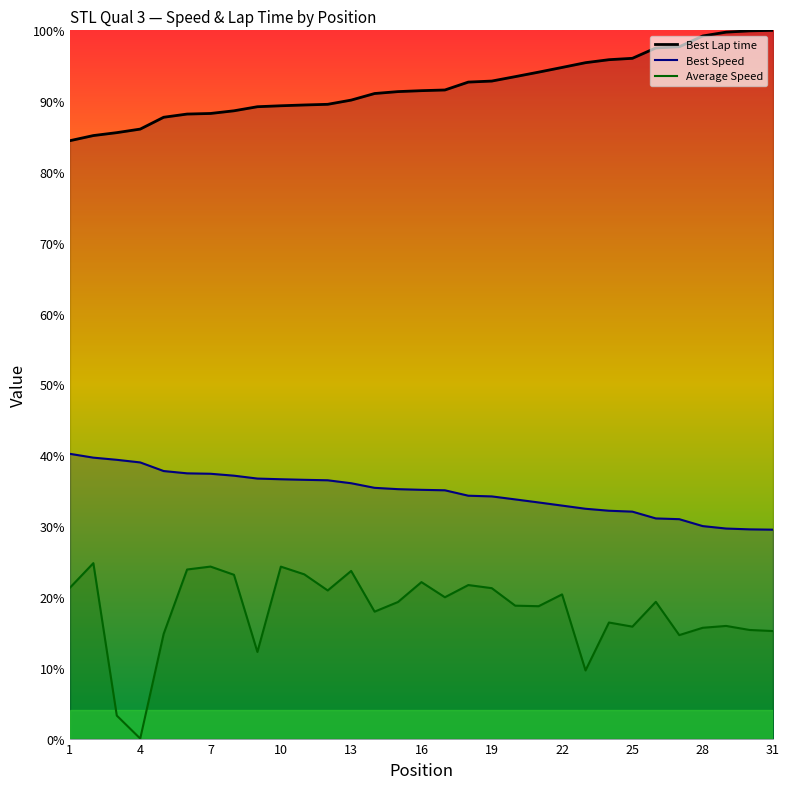

Which series has the largest range (max minus min)?

Average Speed